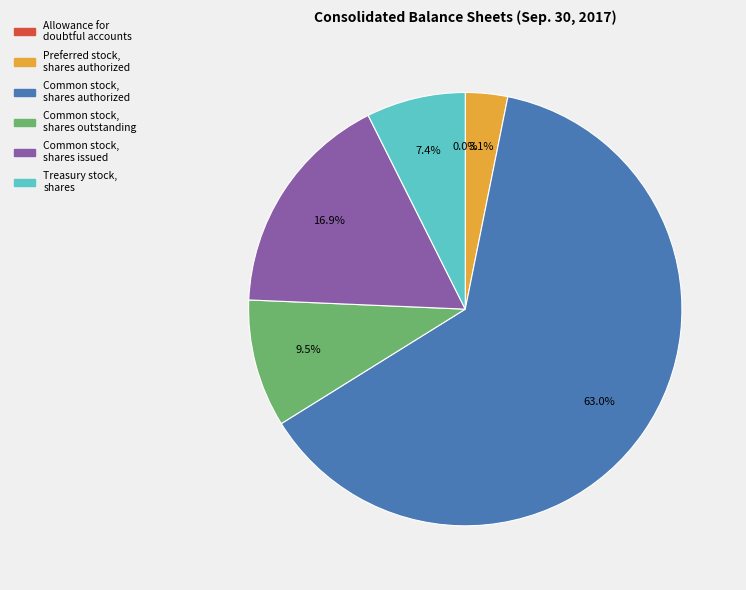

Is it true that Common stock, shares authorized is 63% of the pie?

True